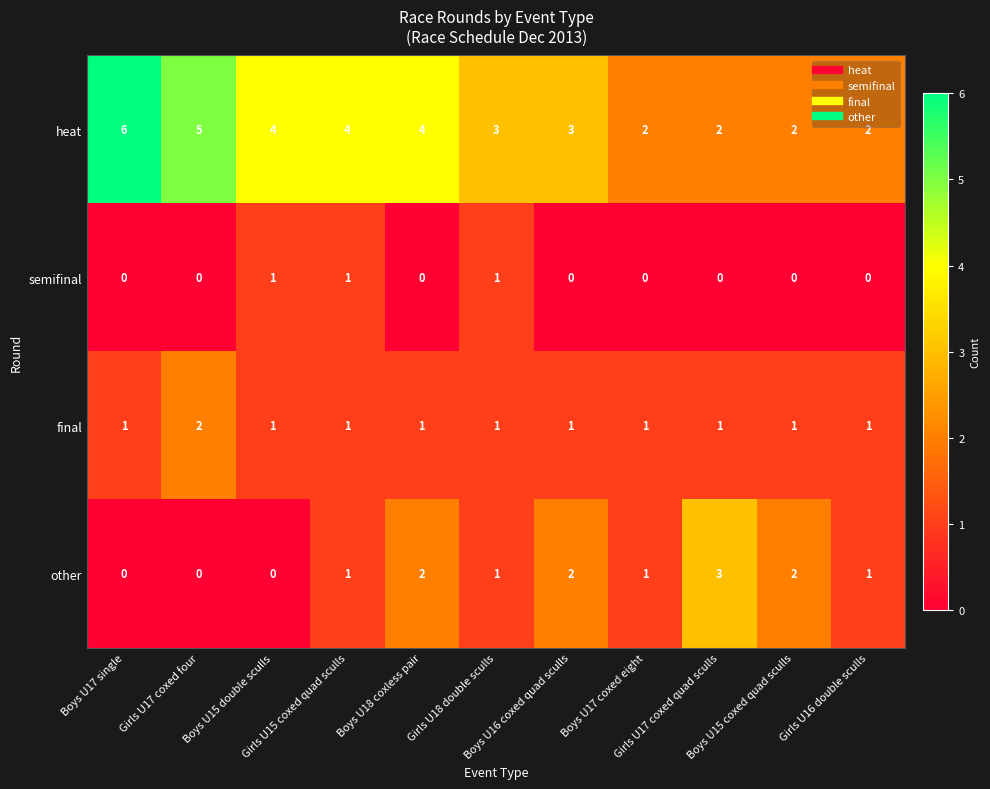

What is the difference between the maximum and second lowest values in the other series?

3